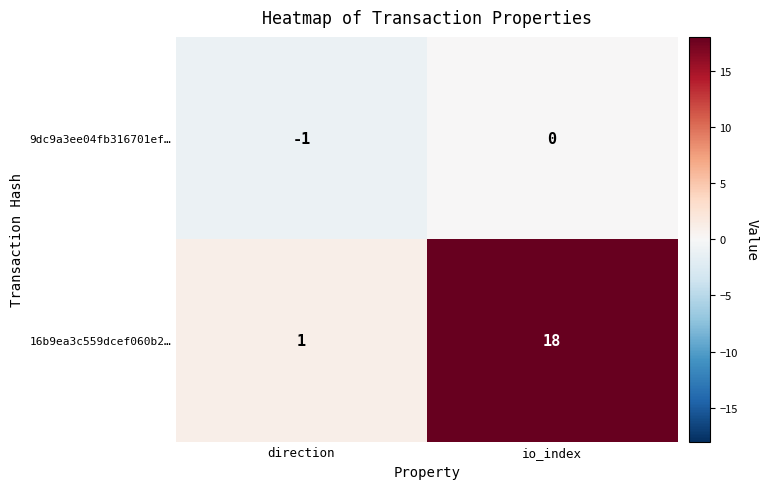

What is the average value of the 16b9ea3c559dcef060b2… series?

10